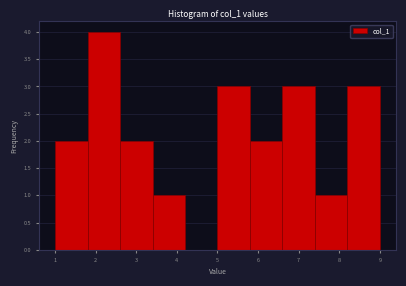

Reading left to right, transcribe this chart: for each bar, give the range it covers on the x-axis and its height. The values are not printed on the chart, so give them approximately, as read against the axis.

1.0 to 1.8: 2
1.8 to 2.6: 4
2.6 to 3.4: 2
3.4 to 4.2: 1
4.2 to 5.0: 0
5.0 to 5.8: 3
5.8 to 6.6: 2
6.6 to 7.4: 3
7.4 to 8.2: 1
8.2 to 9.0: 3